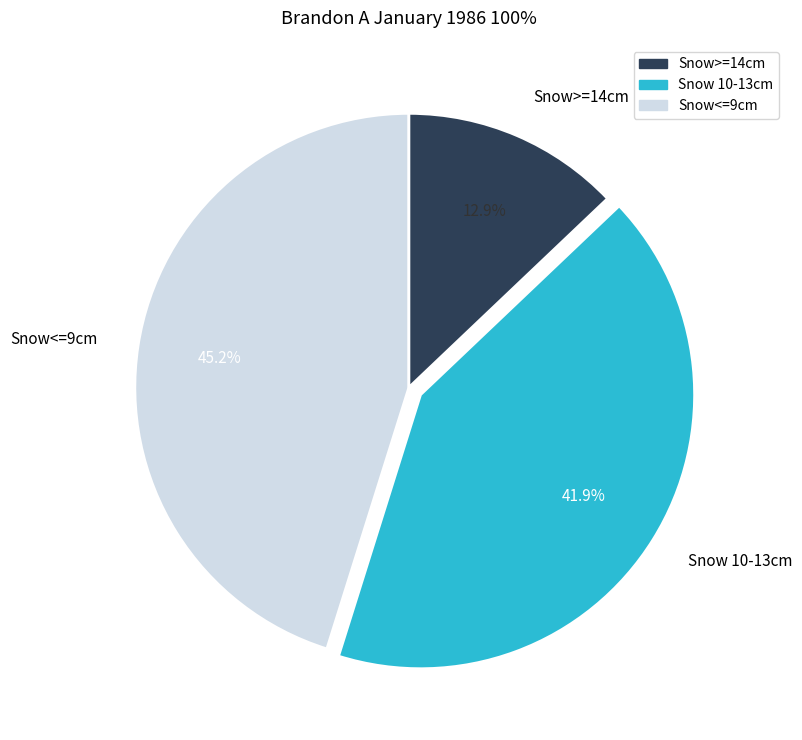

To the nearest percent, what is the difference between the largest and smallest slice percentages?

32%